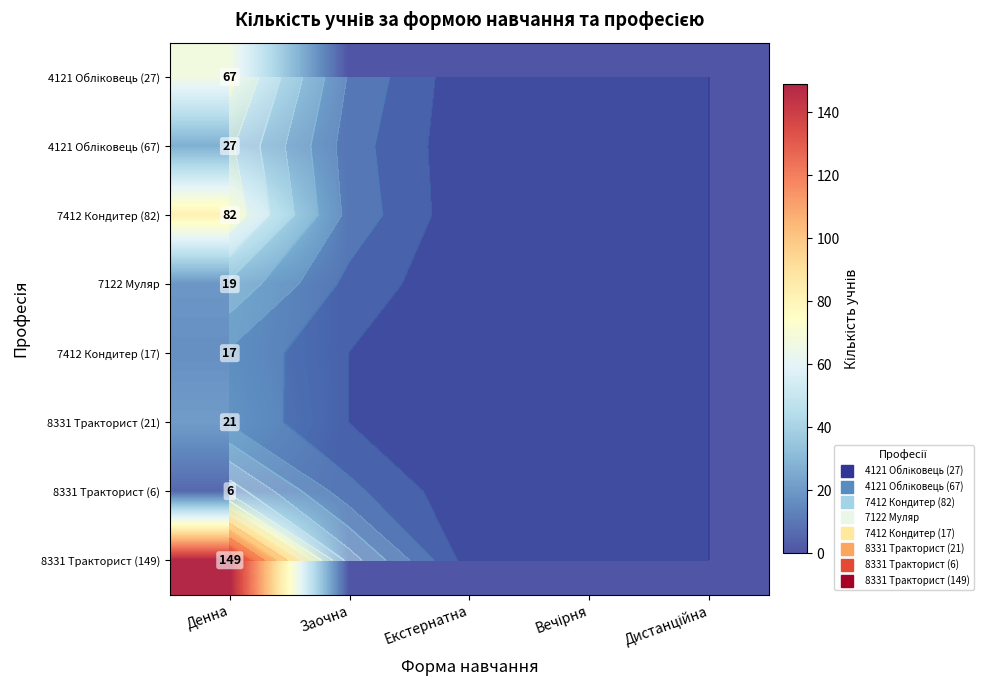

How many values in 8331 Тракторист (6) are above zero?

1